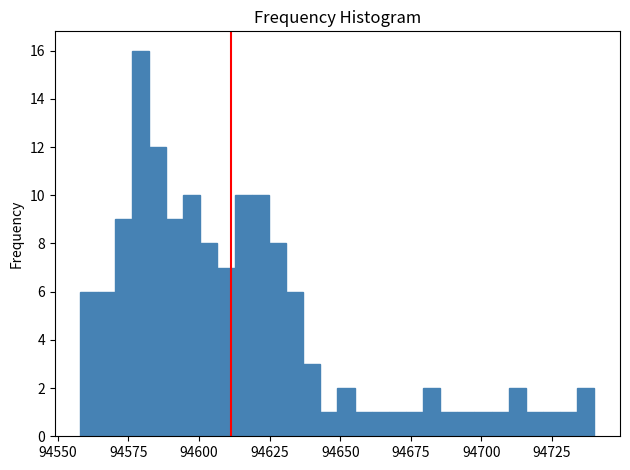

Read against the x-axis, roughly where is the centre of the tallest bar?

94580